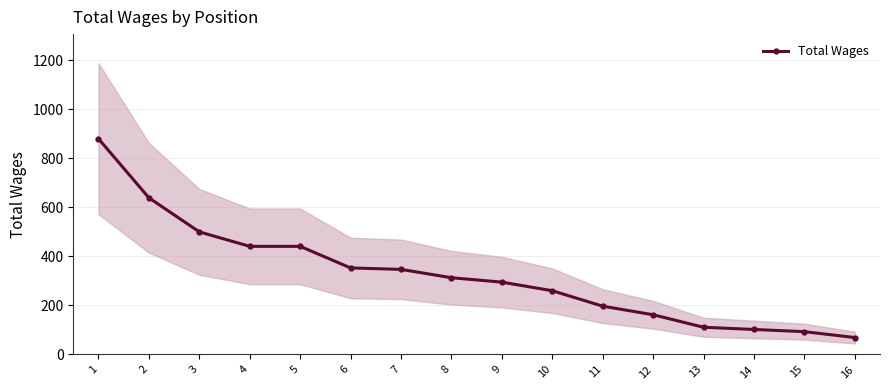

What is the greatest value displayed?

880